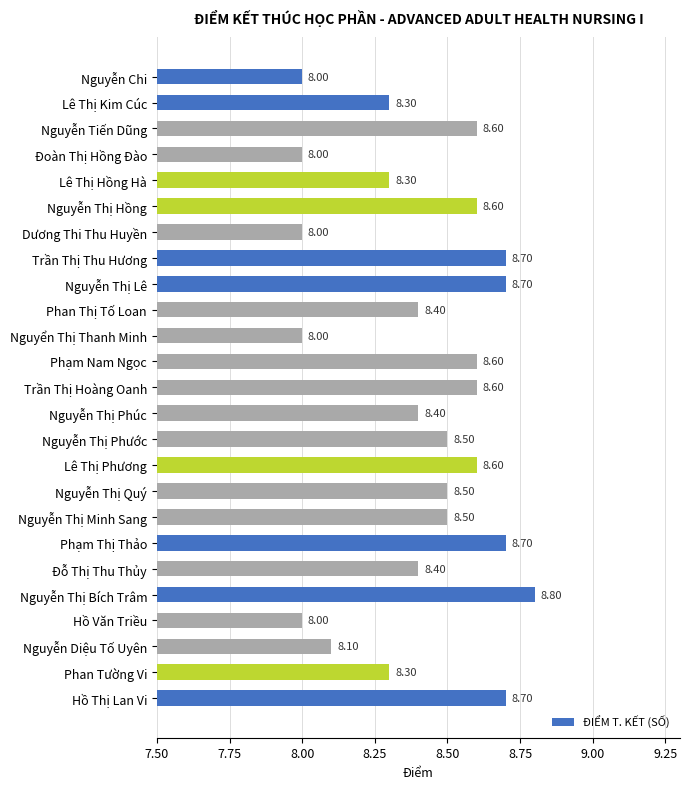

What is the difference between the second highest and second lowest values?

0.7